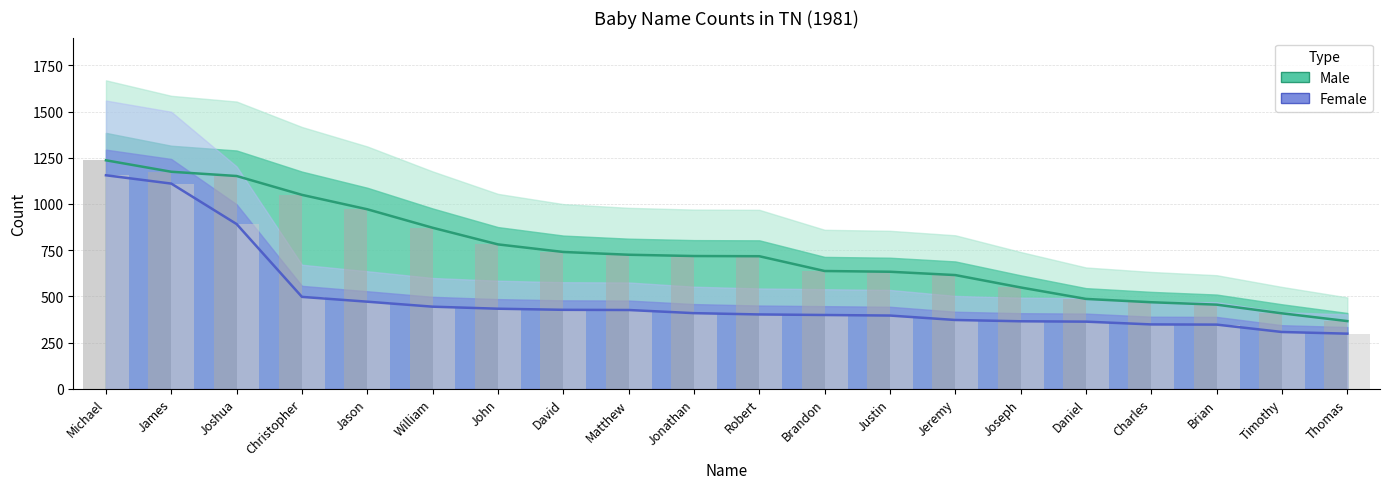

What position from the left is Joshua?

3